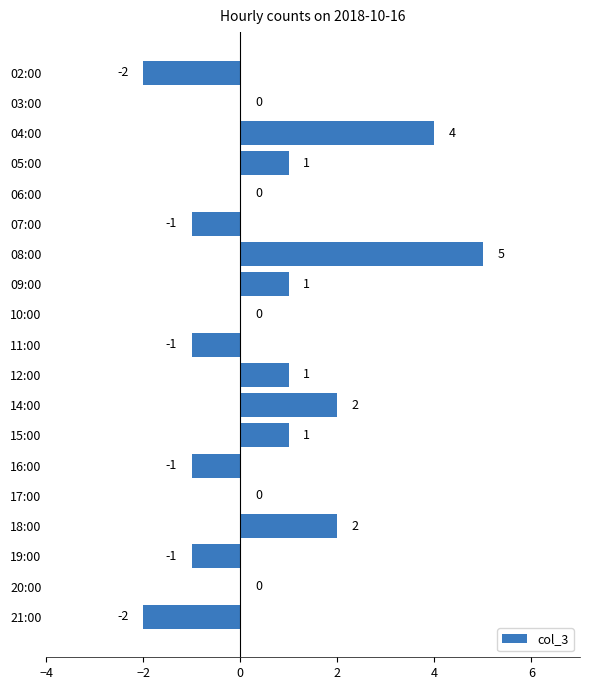

True or false: the data shows -3 at 02:00.

False